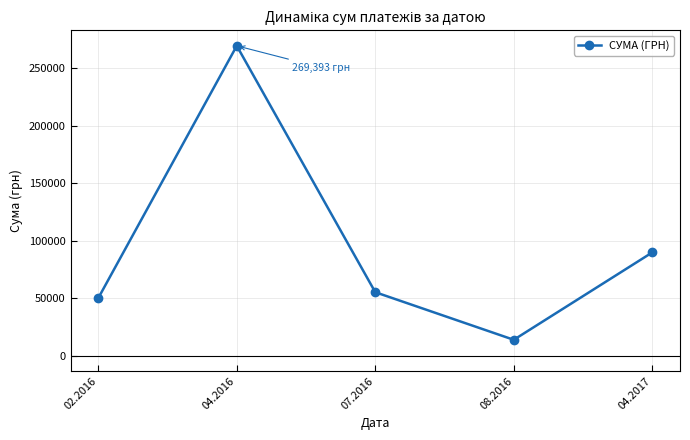

What is the sum of all values?

477864.1